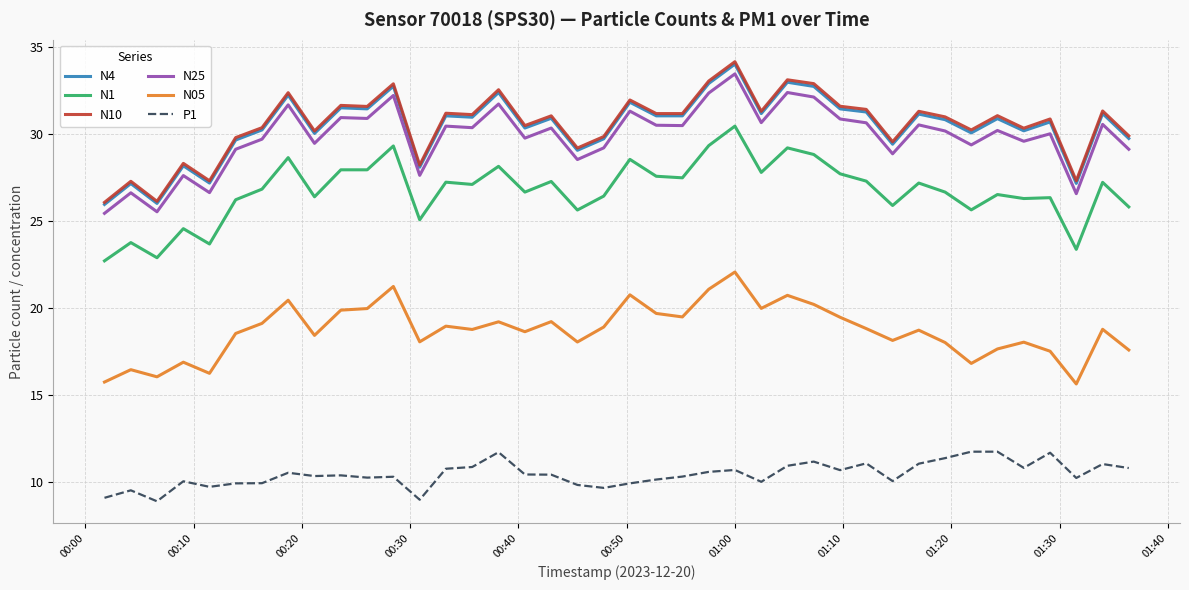

What is the maximum value for N10?

34.1